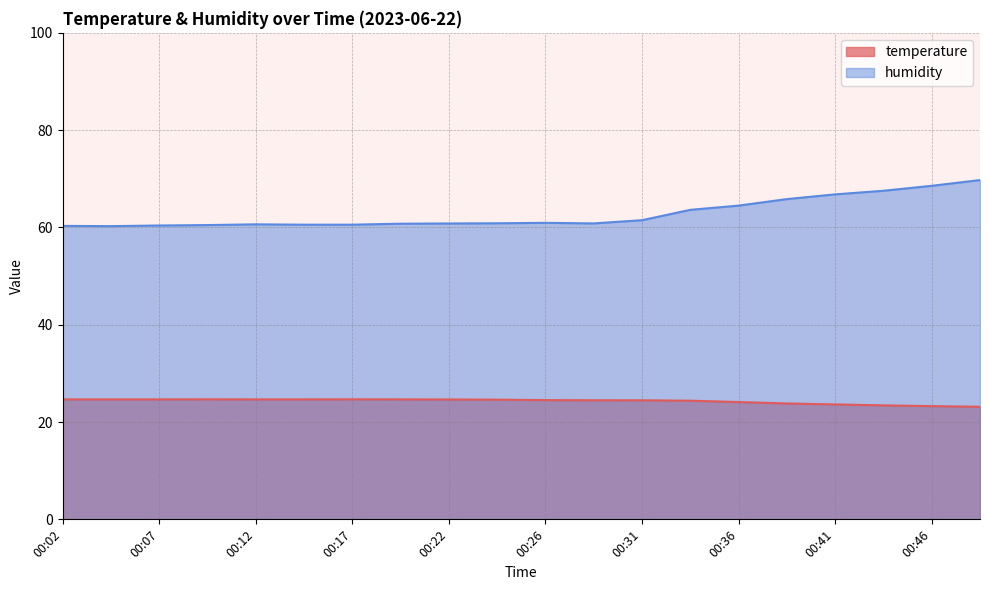

True or false: humidity has a value of 23.9 at 00:12.

False